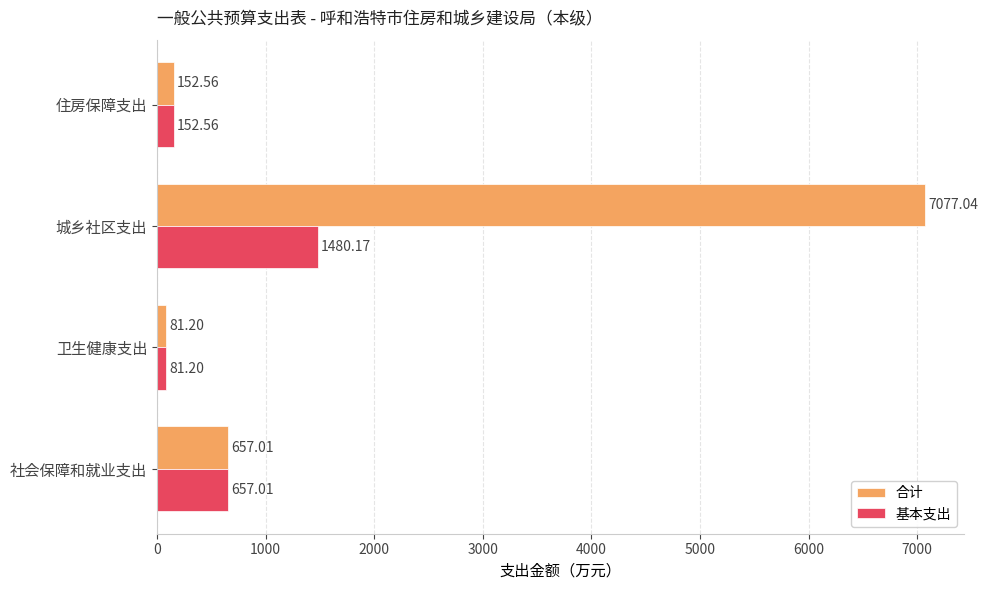

List the series in order of their peak value, highest first.

合计, 基本支出